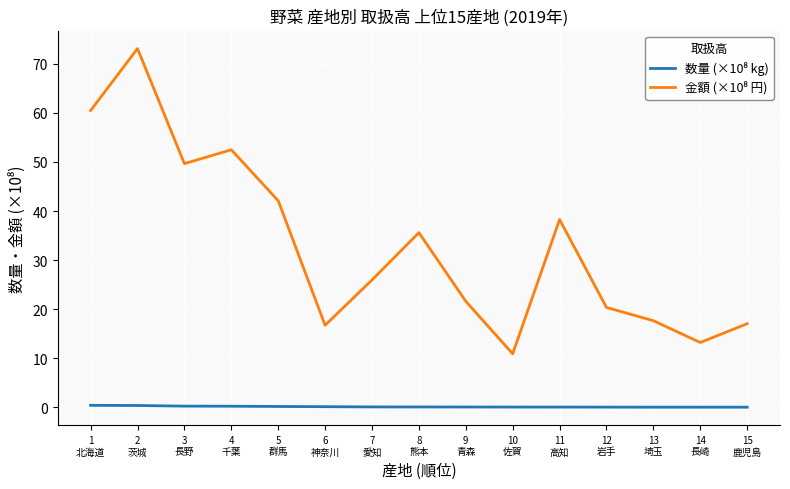

Does the chart display data point markers on the line(s)?

No